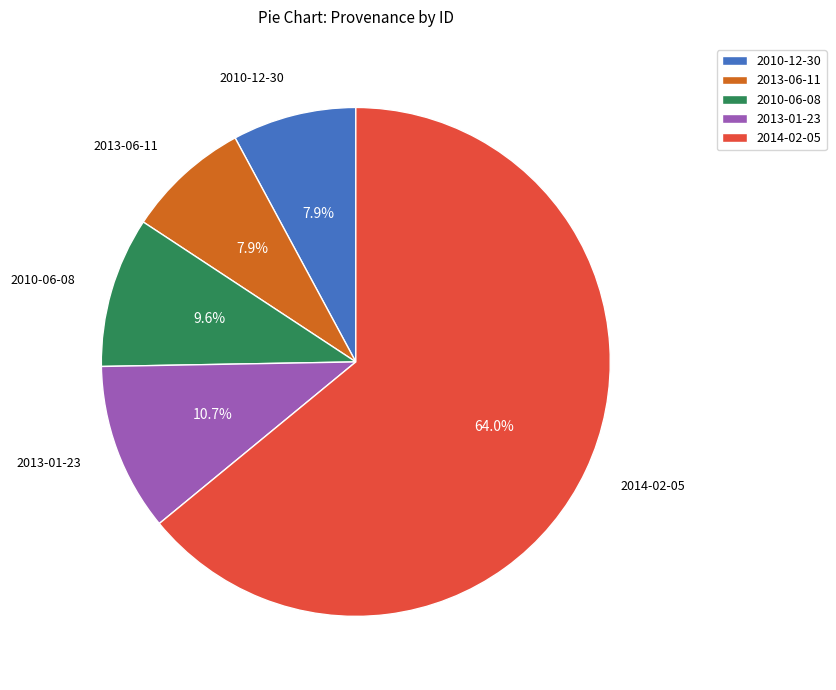

True or false: 2013-06-11 accounts for 1% of the total.

False